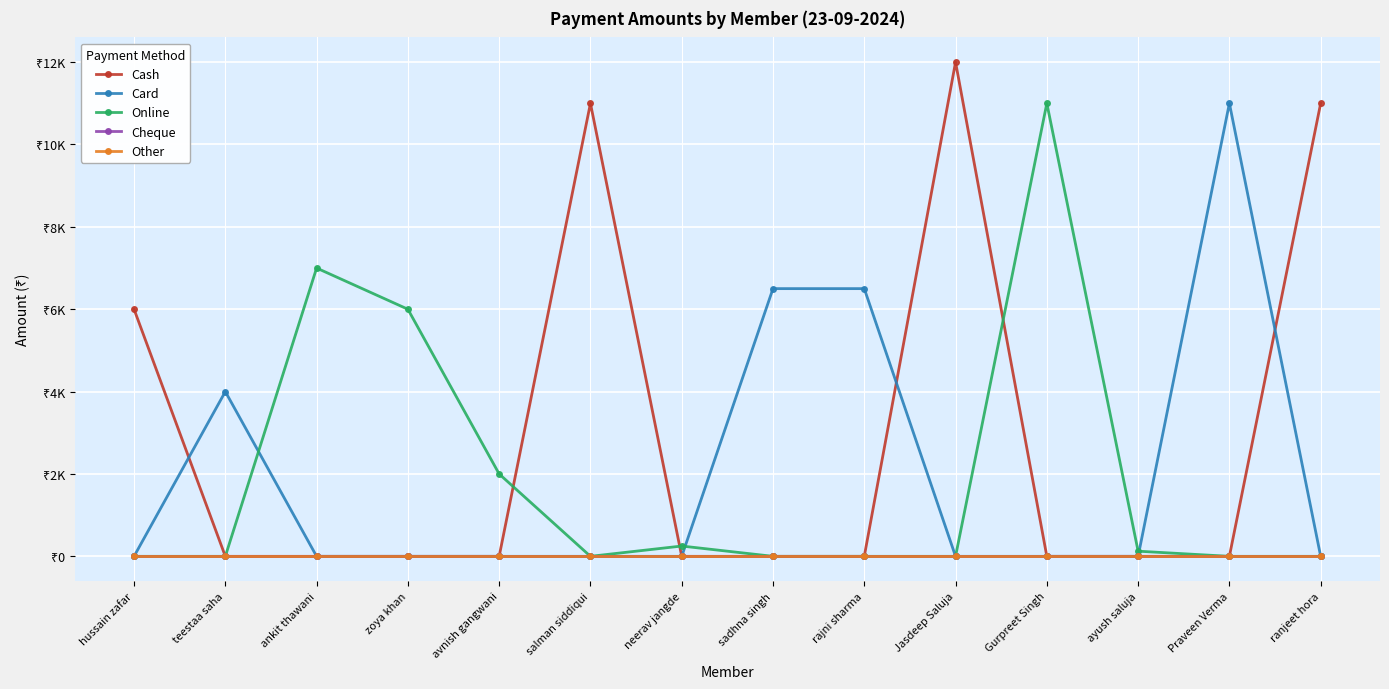

At zoya khan, list the series in order from largest to smallest.

Online, Cash, Card, Cheque, Other